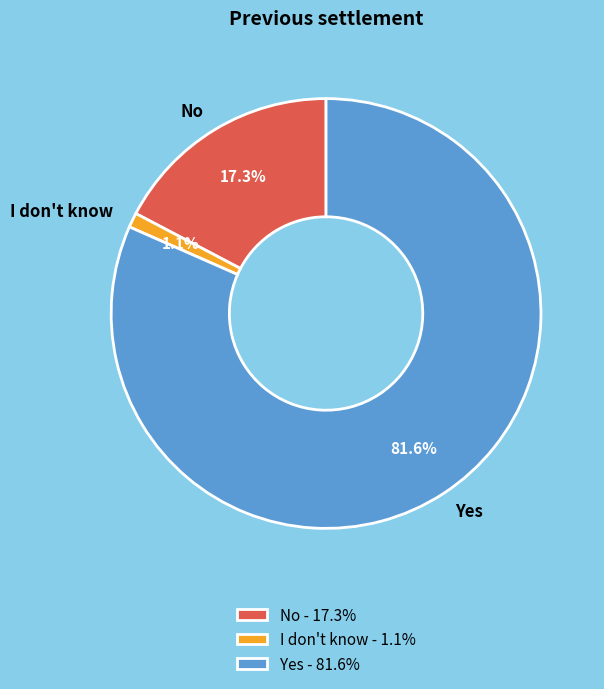

How many segments does this pie chart have?

3